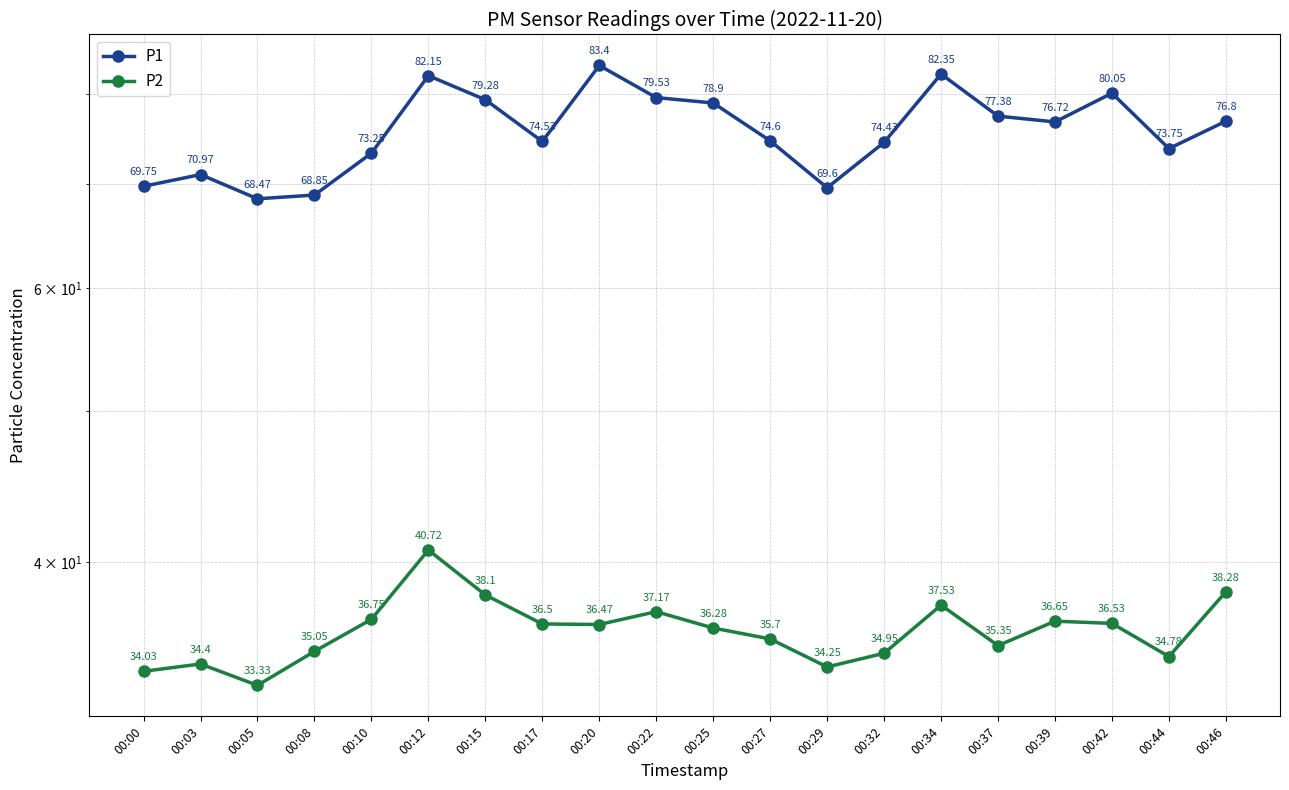

What is the lowest value of the P2 series?

33.3